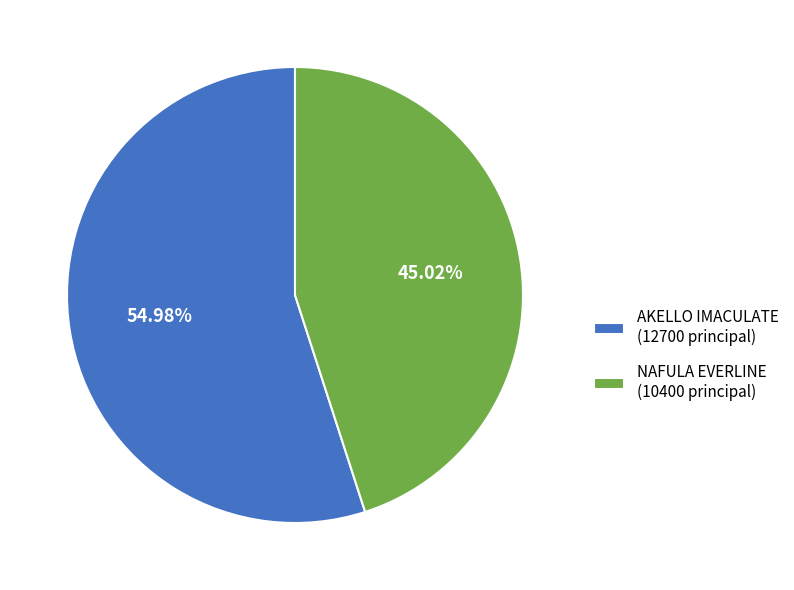

What is the ratio of the value at NAFULA EVERLINE to the value at AKELLO IMACULATE?

0.8